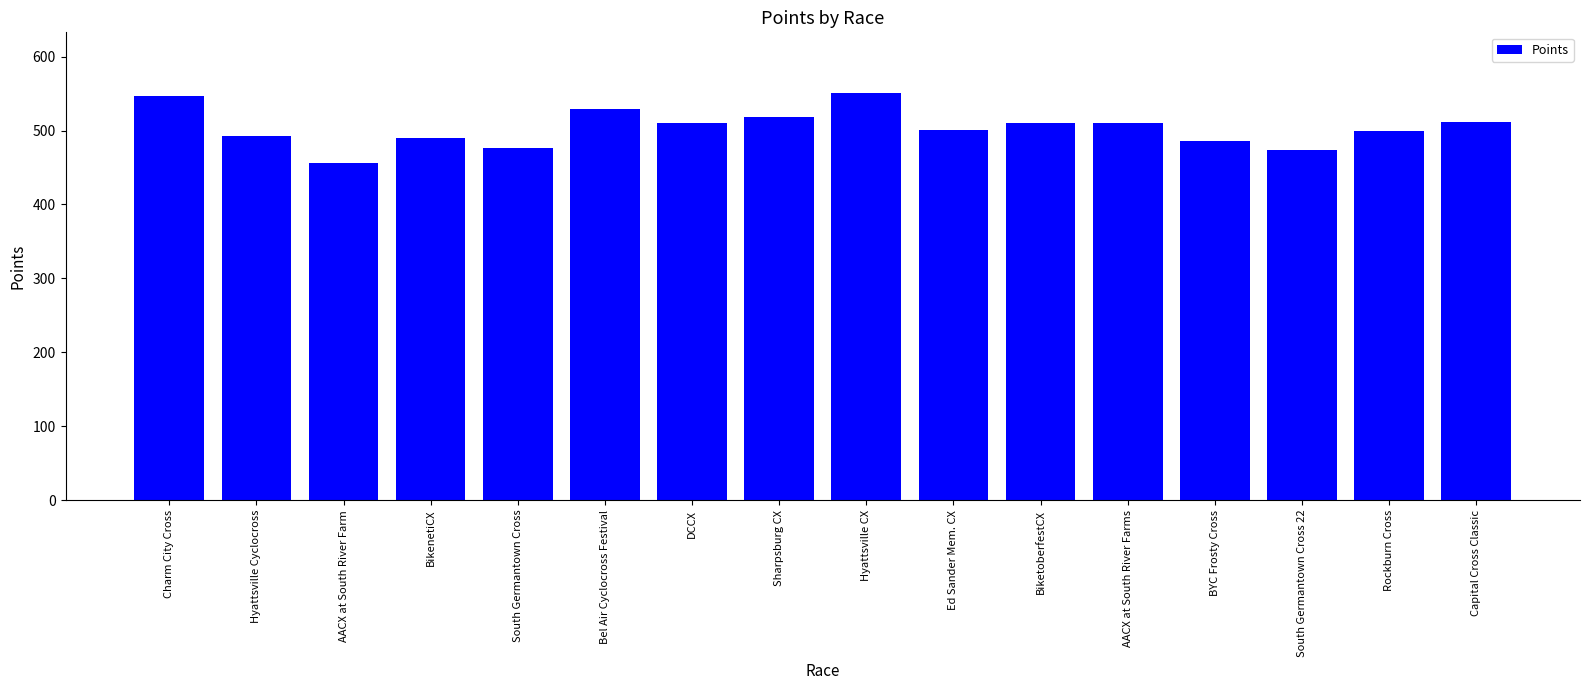

Is it true that the value at Bel Air Cyclocross Festival is 529.4?

True